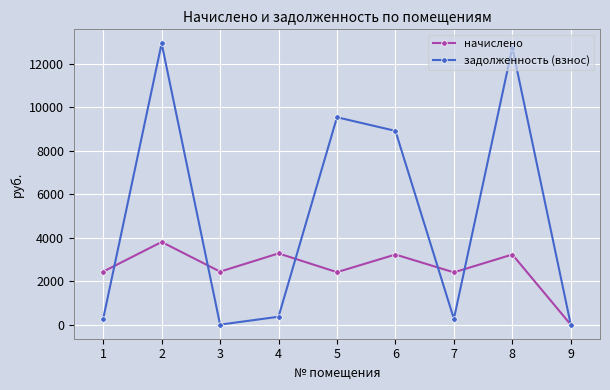

Where is the first local minimum for задолженность (взнос)?

3